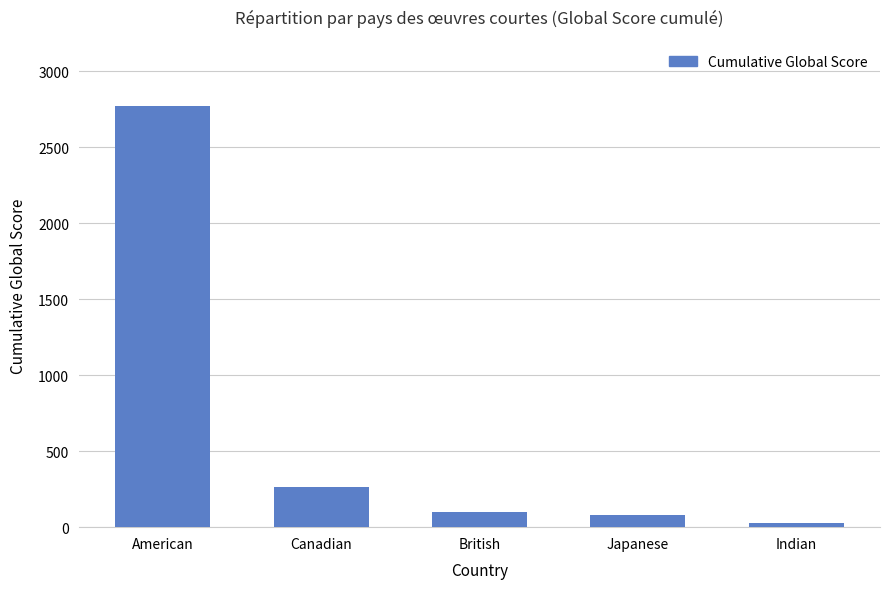

Reading right to left, transcribe all the data shown in this chart.

Indian=25	Japanese=78	British=102	Canadian=263	American=2773